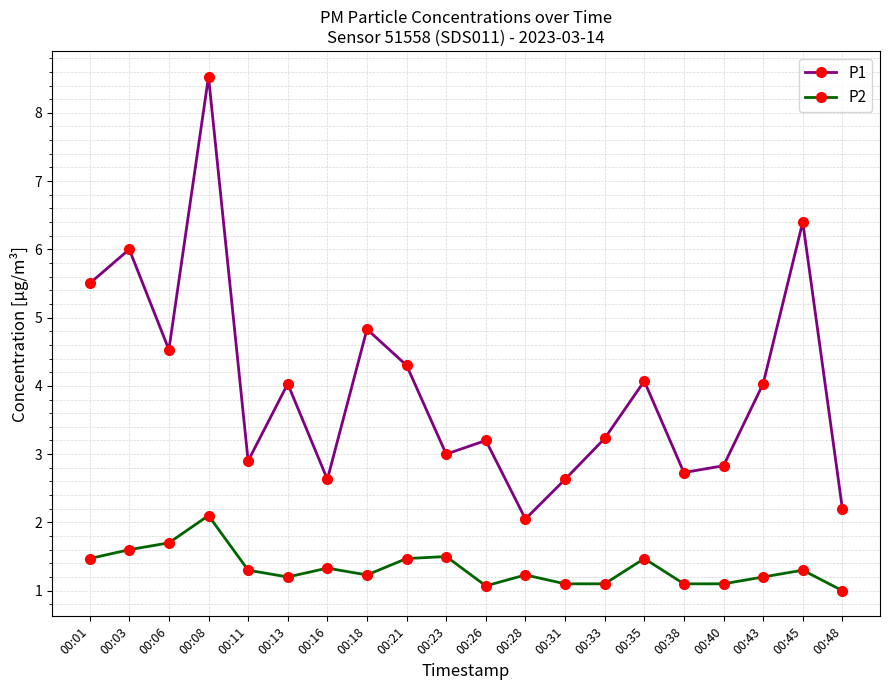

Is this an area chart (filled region under the line)?

No